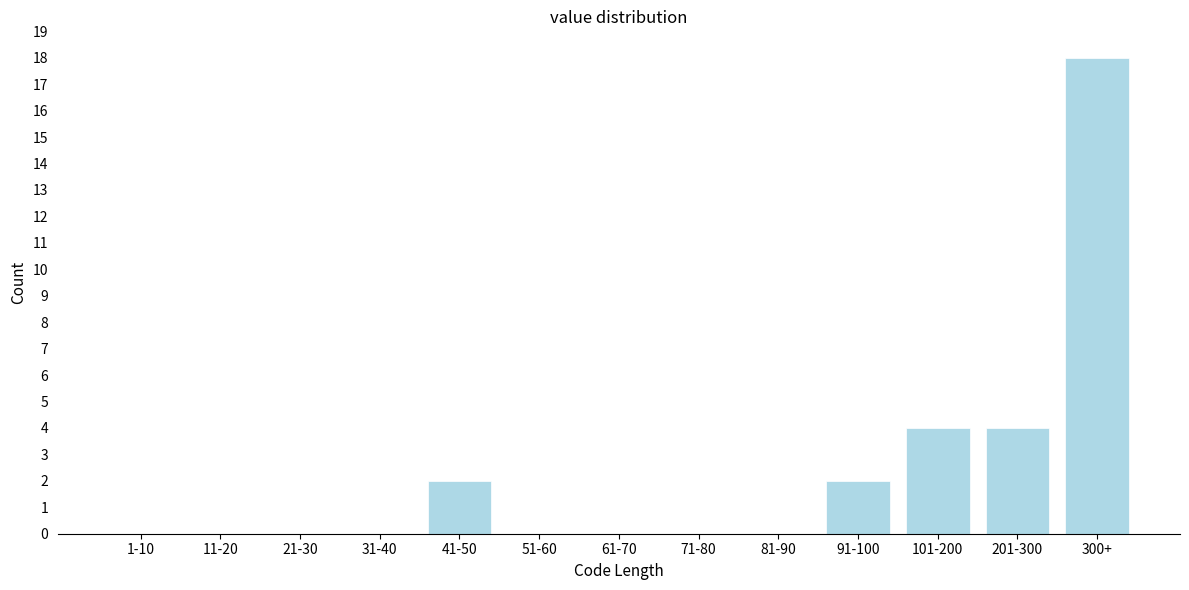

Reading left to right, list all the values displayed in this chart.

1-10=0	11-20=0	21-30=0	31-40=0	41-50=2	51-60=0	61-70=0	71-80=0	81-90=0	91-100=2	101-200=4	201-300=4	300+=18